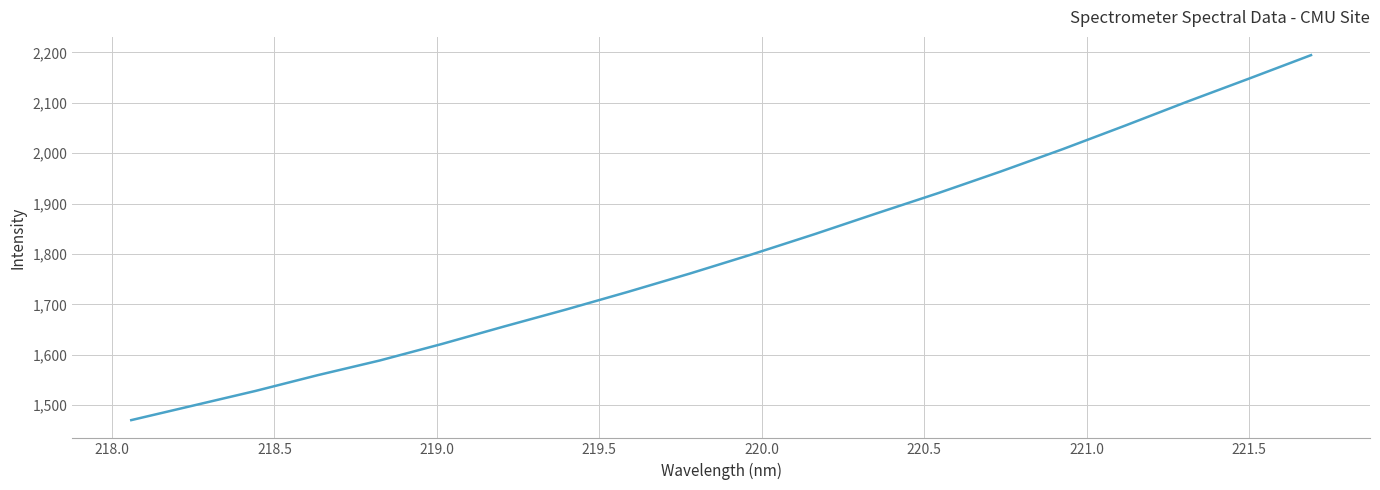

What is the smallest value displayed?

1470.3